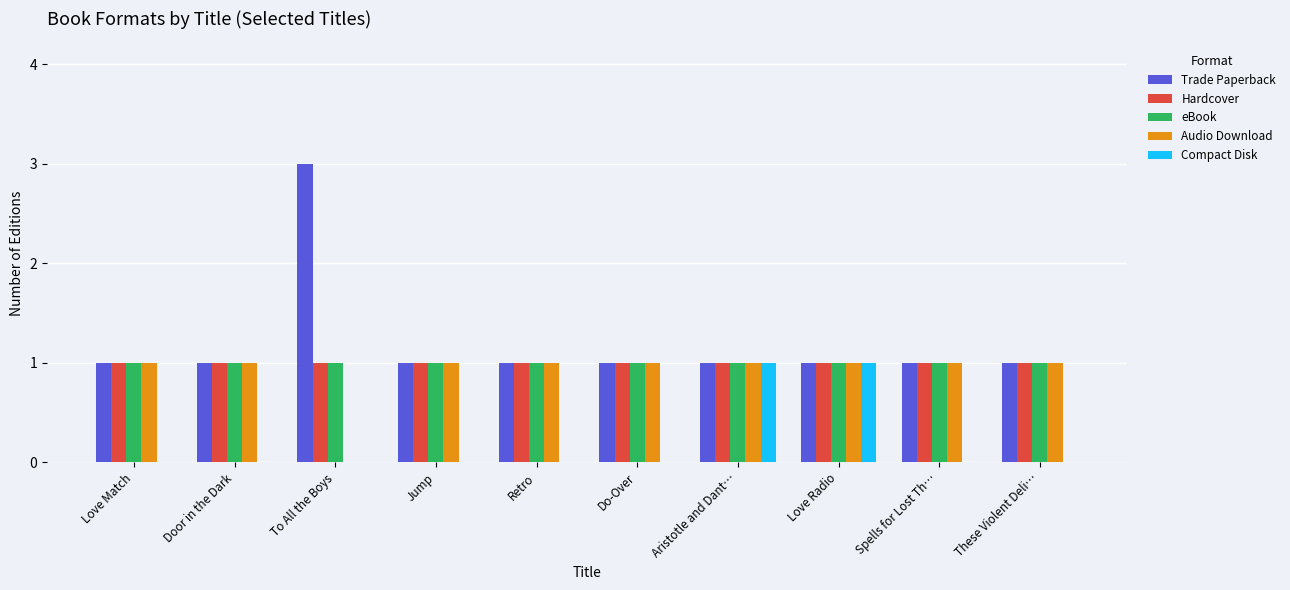

What is the sum of the Audio Download values at Aristotle and Dant… and To All the Boys?

1